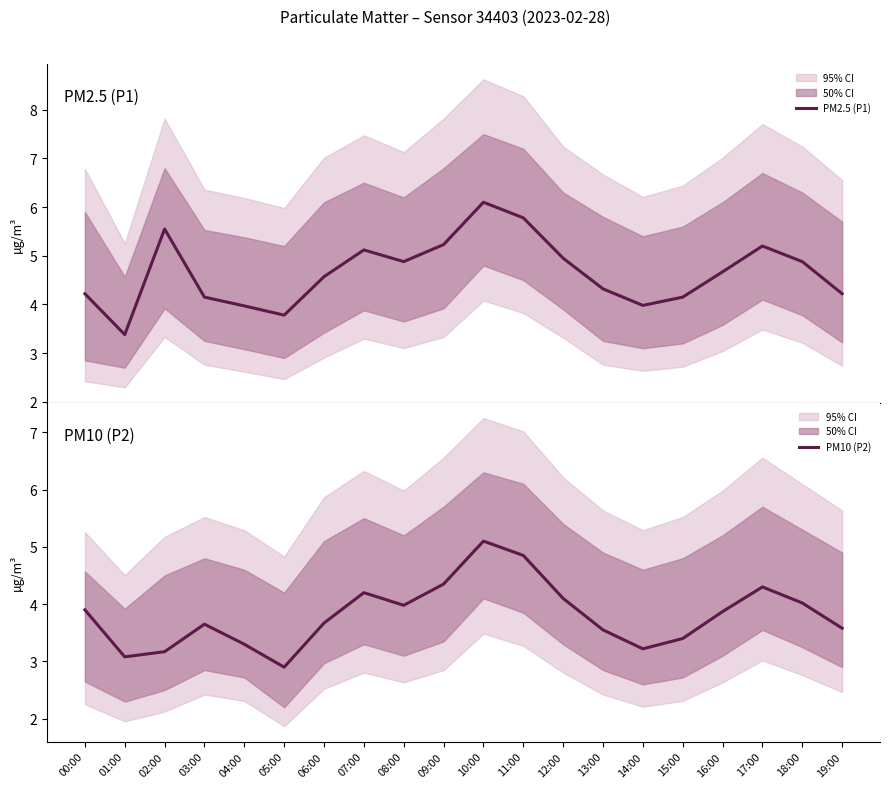

True or false: PM10 (P2) and PM2.5 (P1) intersect in this chart.

False